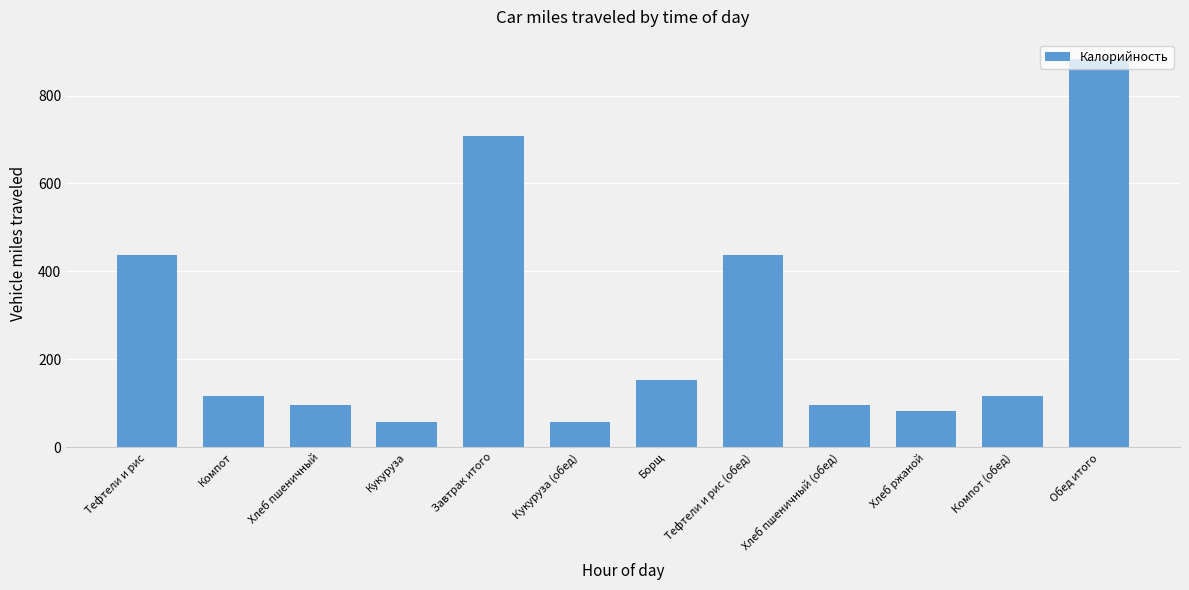

What is the difference between the second highest and minimum values?

649